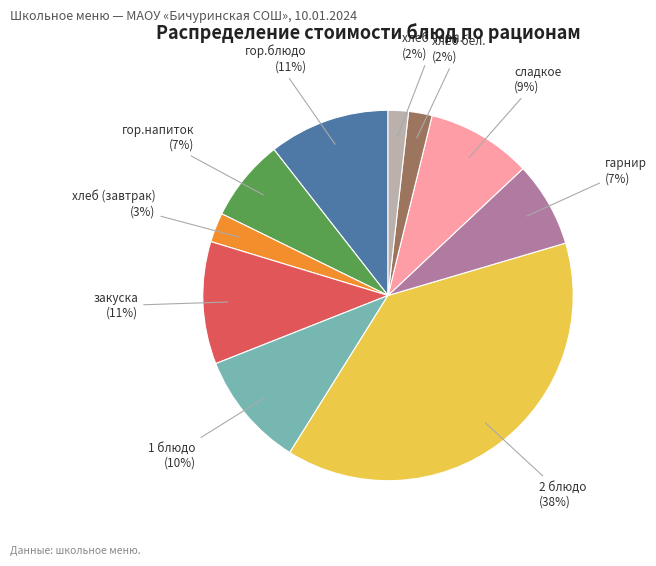

To the nearest percent, what is the average slice percentage?

10%